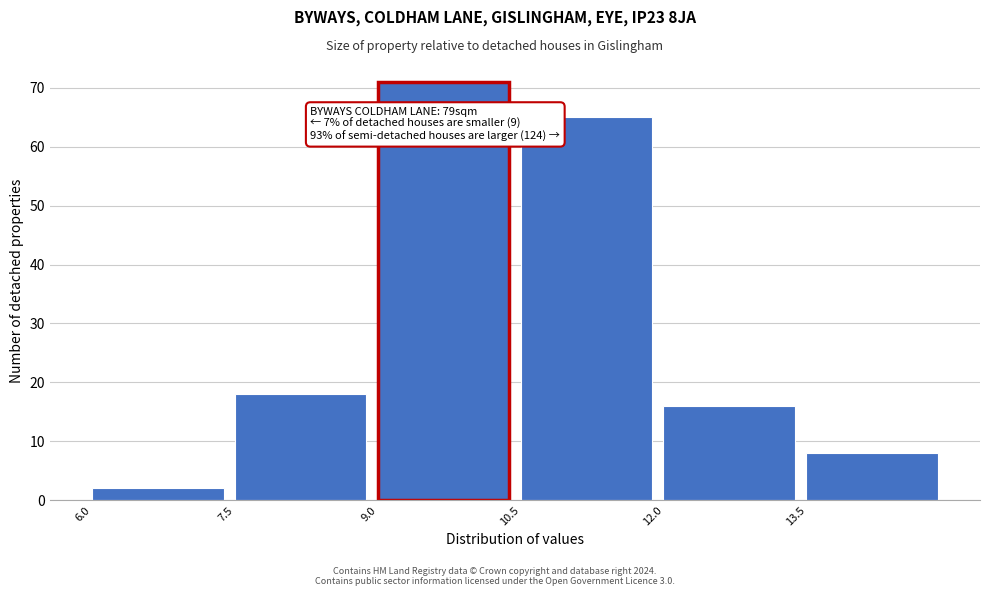

Over which range of the x-axis is the bar tallest?

9.0 to 10.5